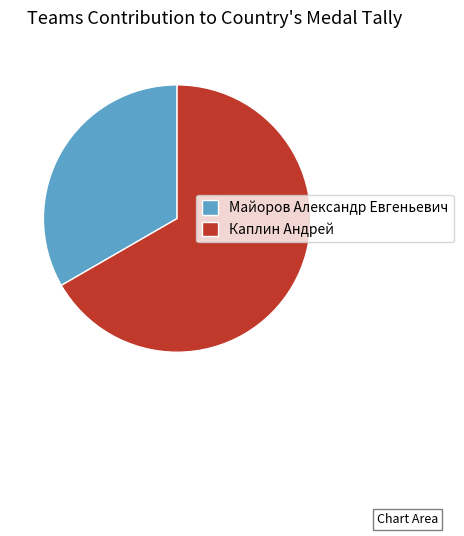

True or false: Каплин Андрей accounts for 62% of the total.

False